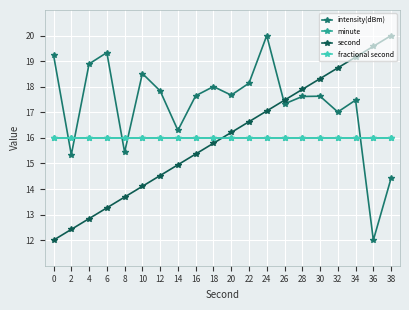

Is it true that second equals 32.0 at 38?

False